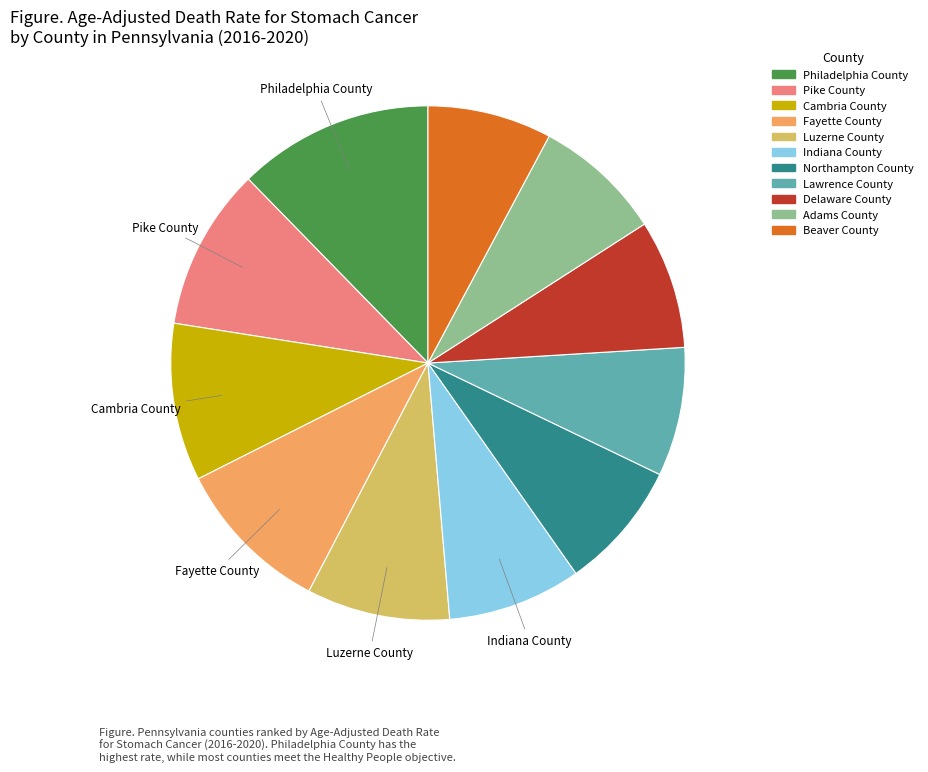

Do Philadelphia County and Cambria County together represent more than half of the pie?

No